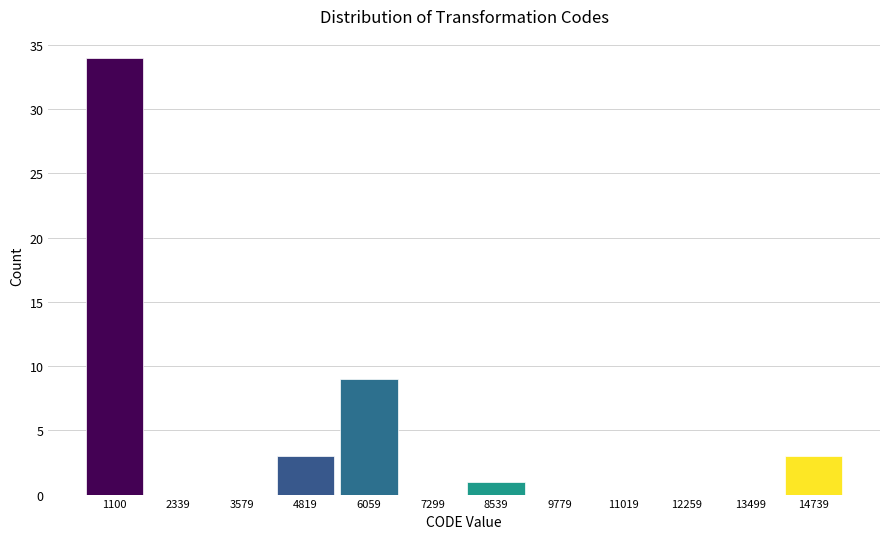

Reading right to left, what are all the values shown in this chart?

14739=3	13499=0	12259=0	11019=0	9779=0	8539=1	7299=0	6059=9	4819=3	3579=0	2339=0	1100=34